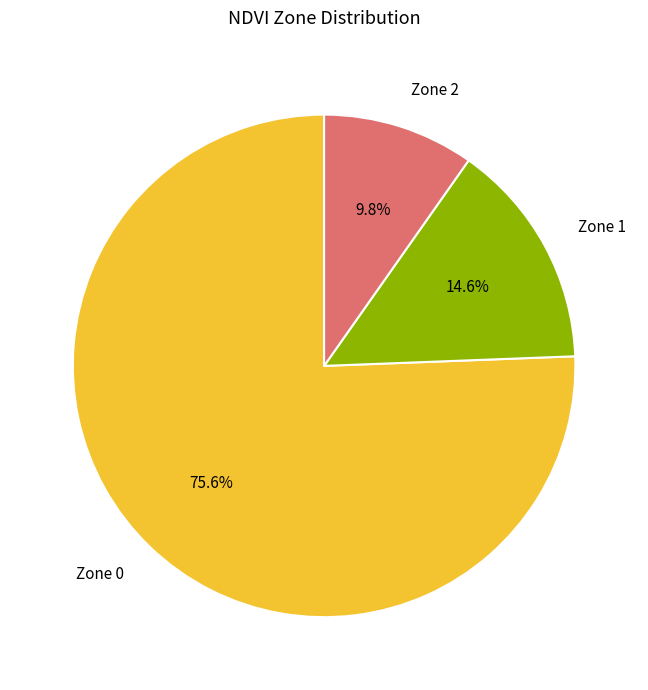

Is the sum of Zone 2 and Zone 1 greater than half?

No